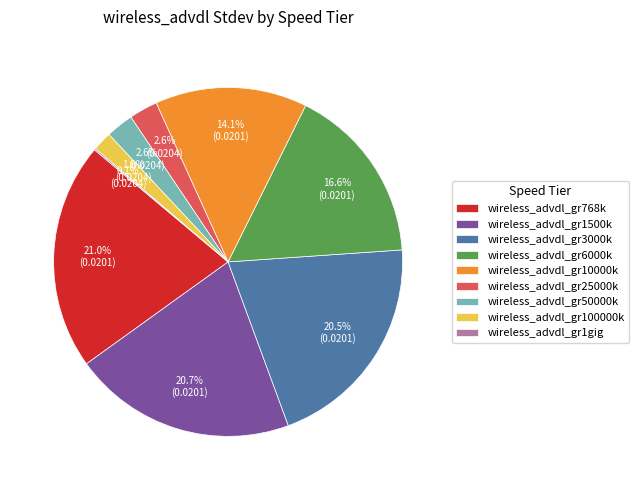

Does wireless_advdl_gr10000k represent more than half of the total?

No